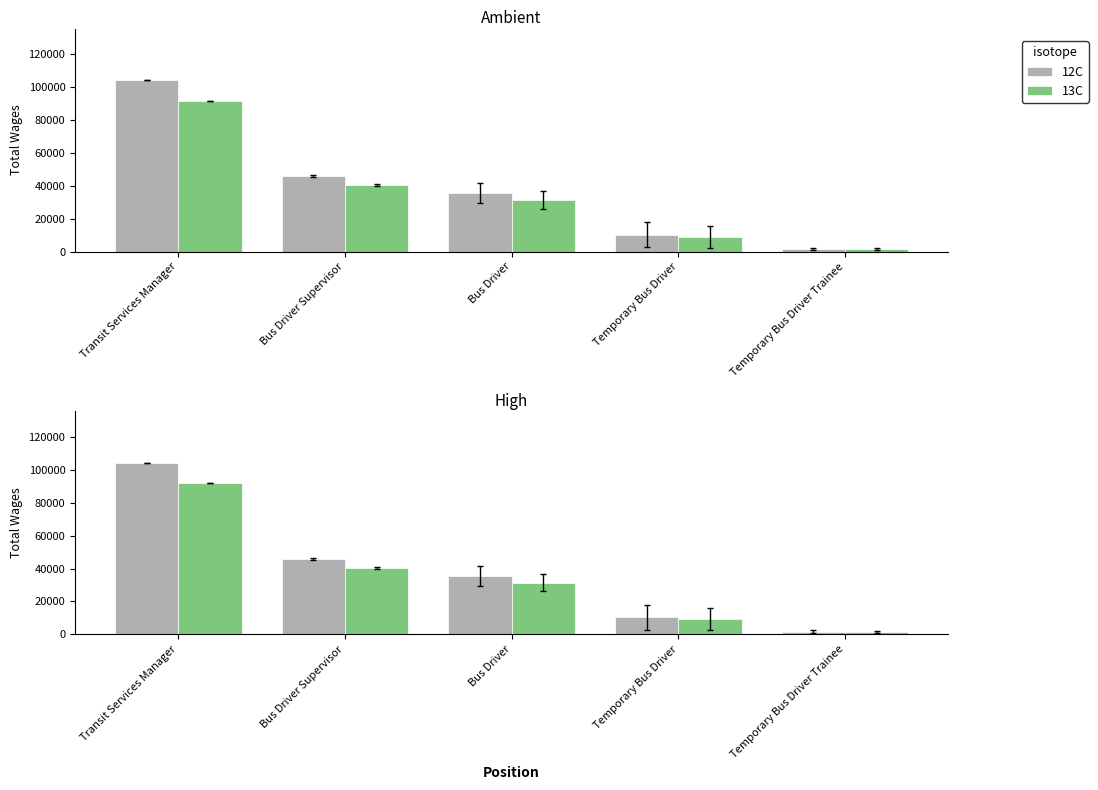

Rank the categories by 12C value from lowest to highest.

Temporary Bus Driver Trainee, Temporary Bus Driver, Bus Driver, Bus Driver Supervisor, Transit Services Manager